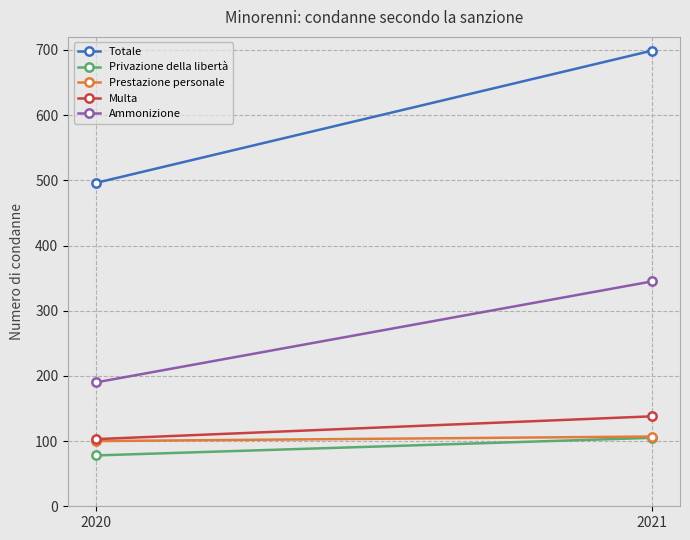

What is the difference between the highest and lowest values at 2020?

418